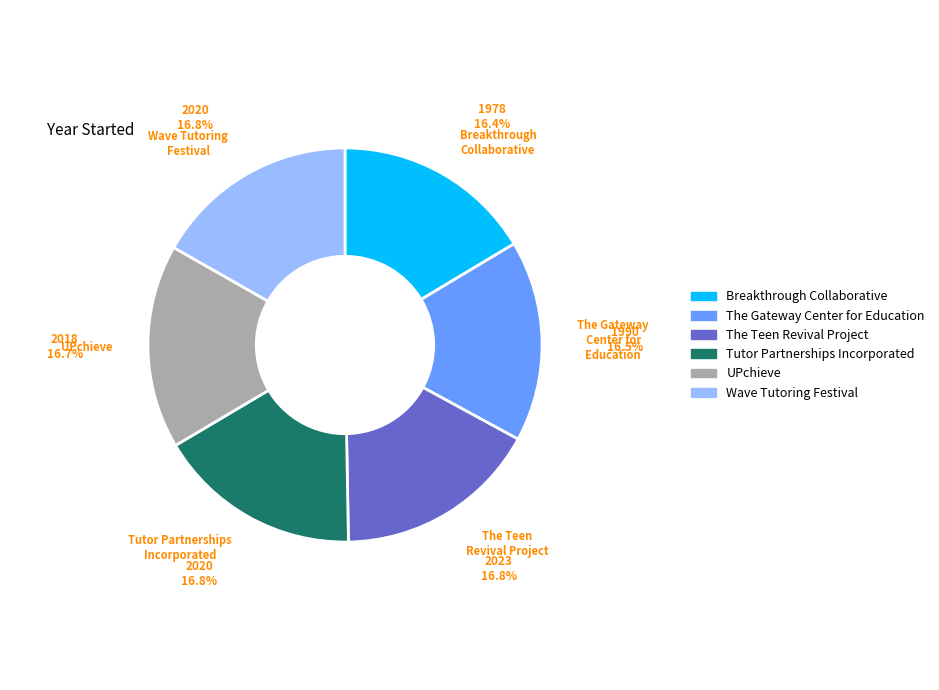

True or false: Breakthrough Collaborative accounts for 16% of the total.

True